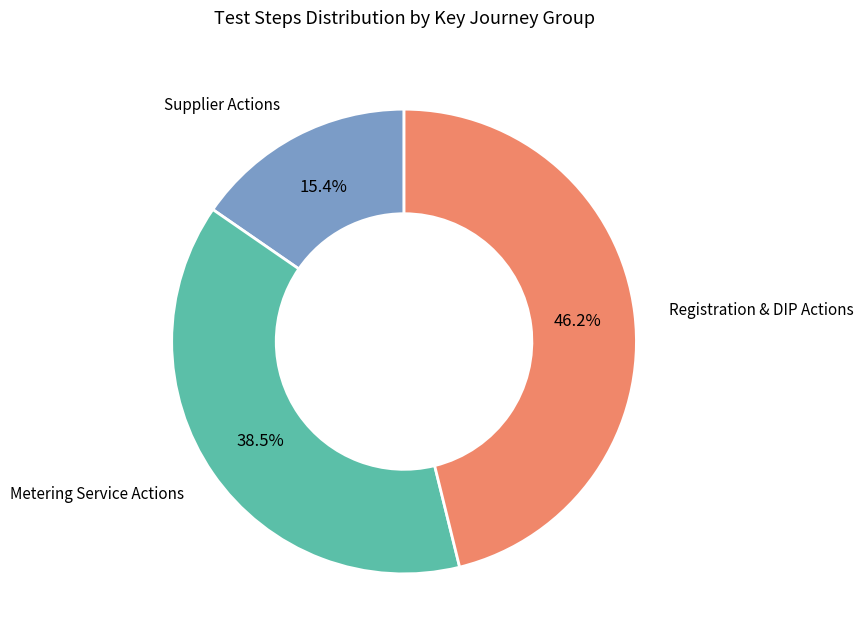

Is there any slice that represents more than half of the pie?

No